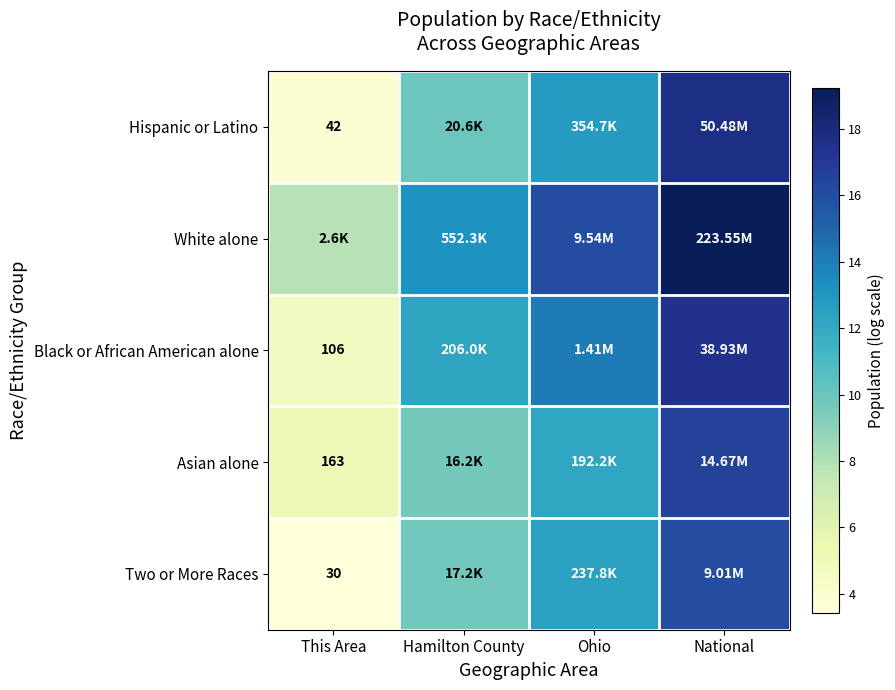

The value of Hispanic or Latino at Hamilton County is 9.9. True or false?

True